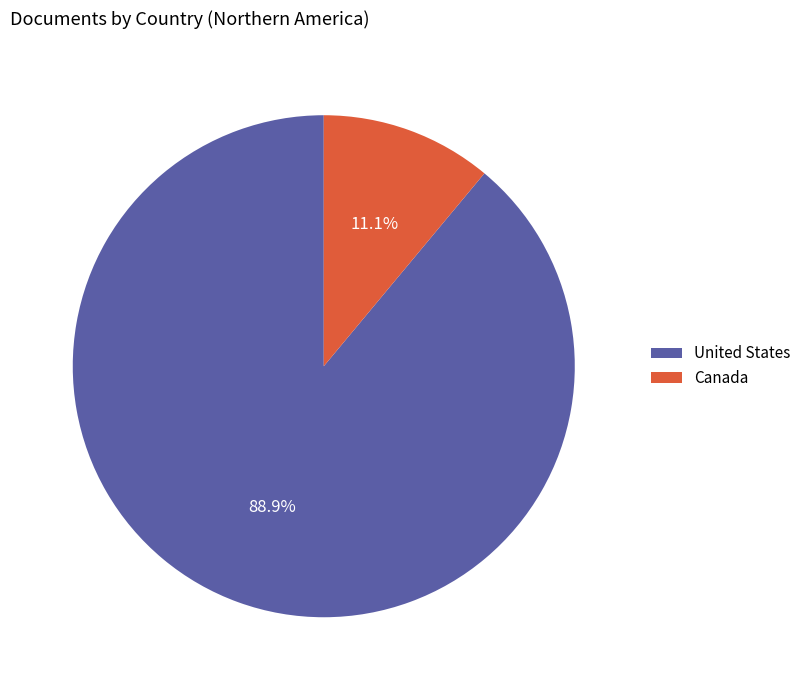

To the nearest percent, what is the average slice percentage?

50%